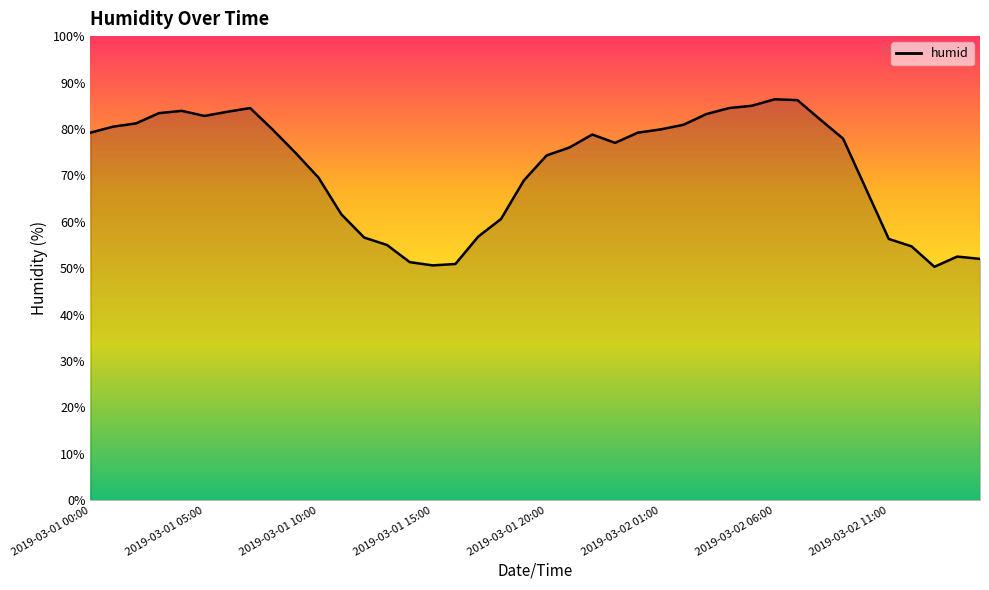

What is the minimum value shown in the chart?

50.3